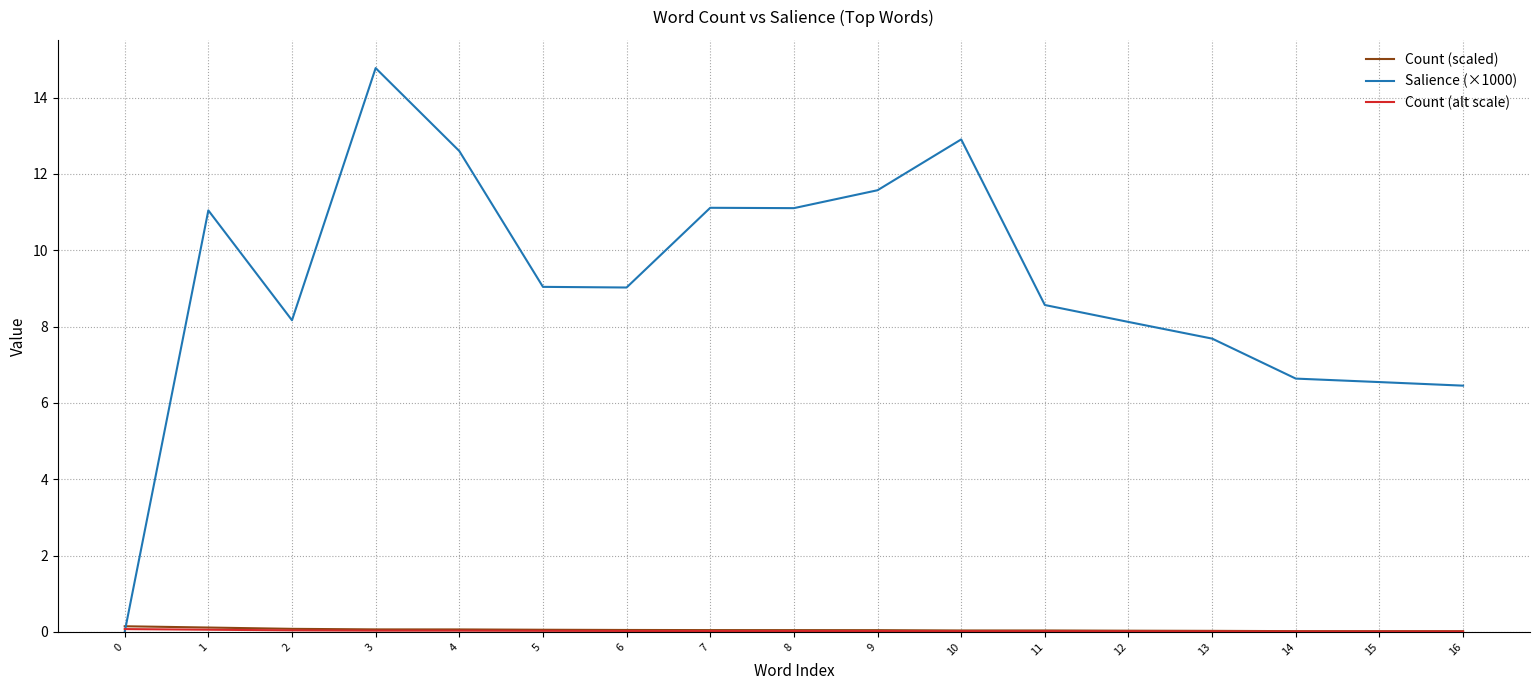

True or false: Salience (×1000) has a value of 9.0 at 5.

True